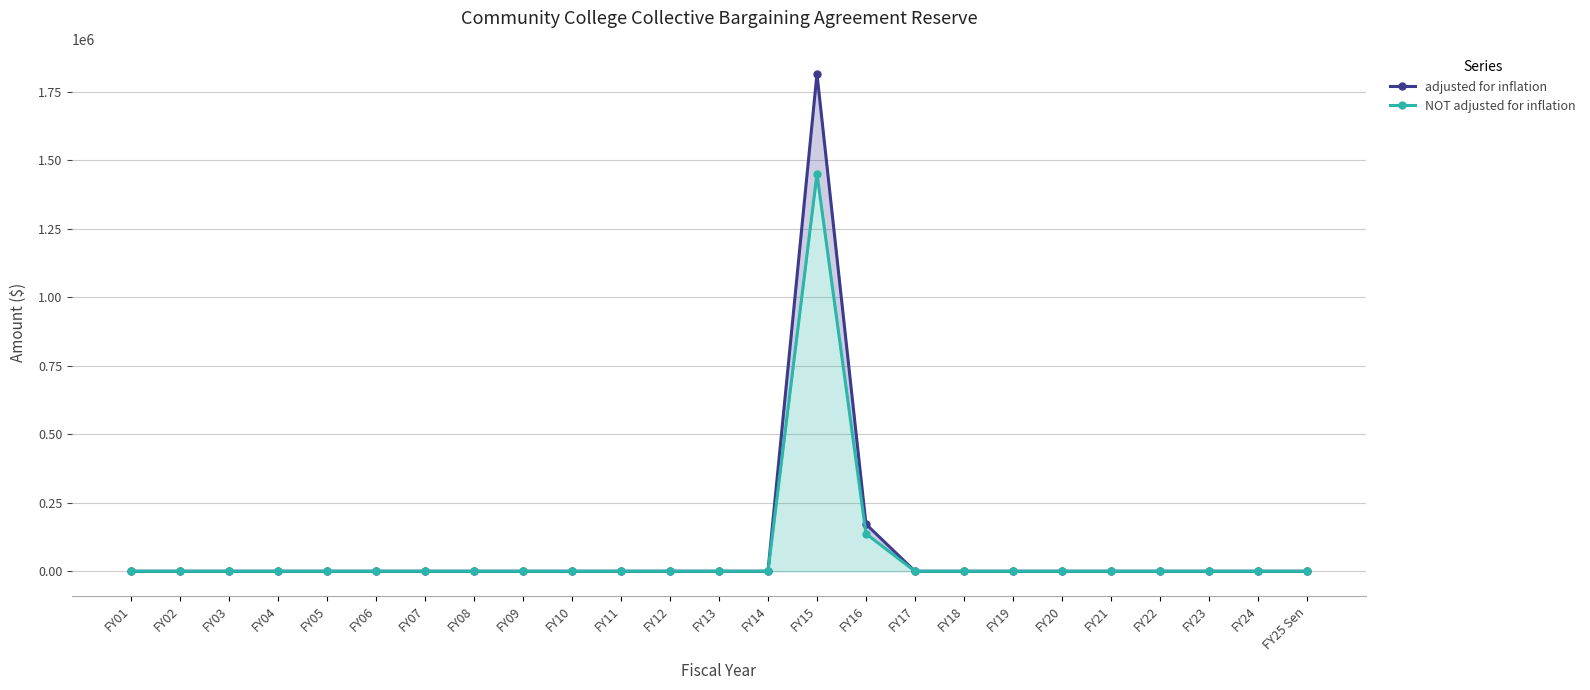

How many positive values does the adjusted for inflation series have?

2